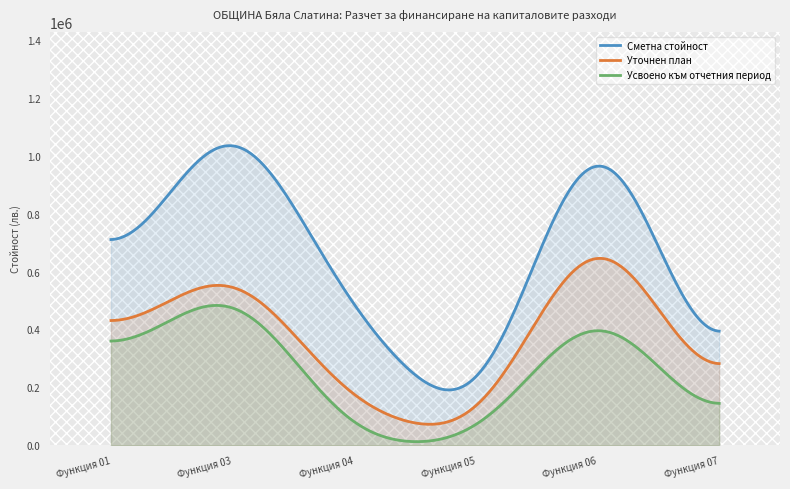

True or false: Уточнен план and Сметна стойност intersect in this chart.

False